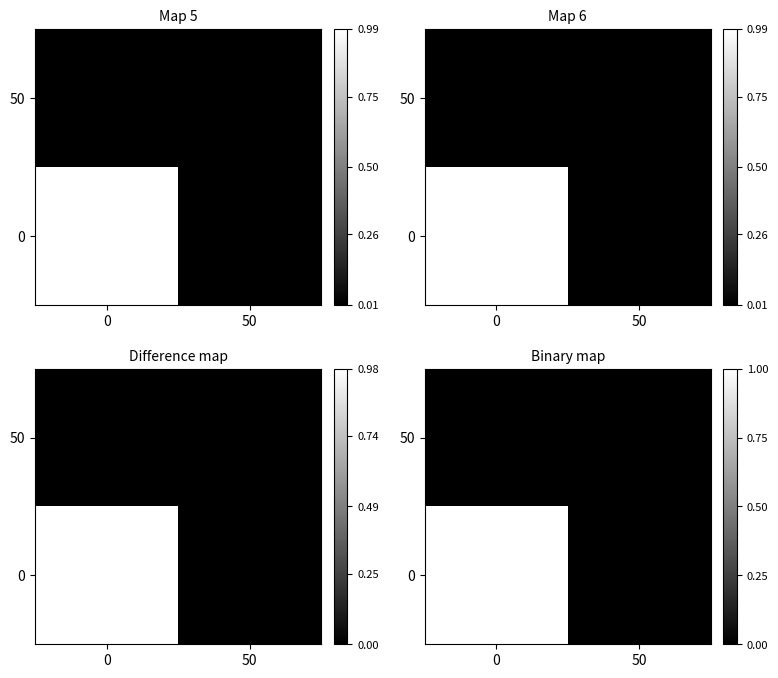

How many values in the row_0 series are below 1?

1